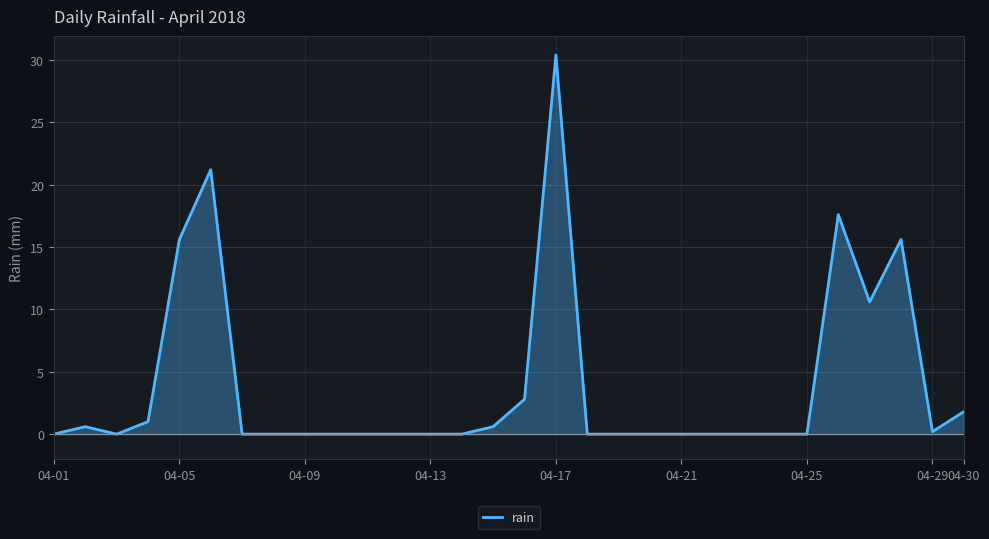

How many lines are shown in the chart?

1